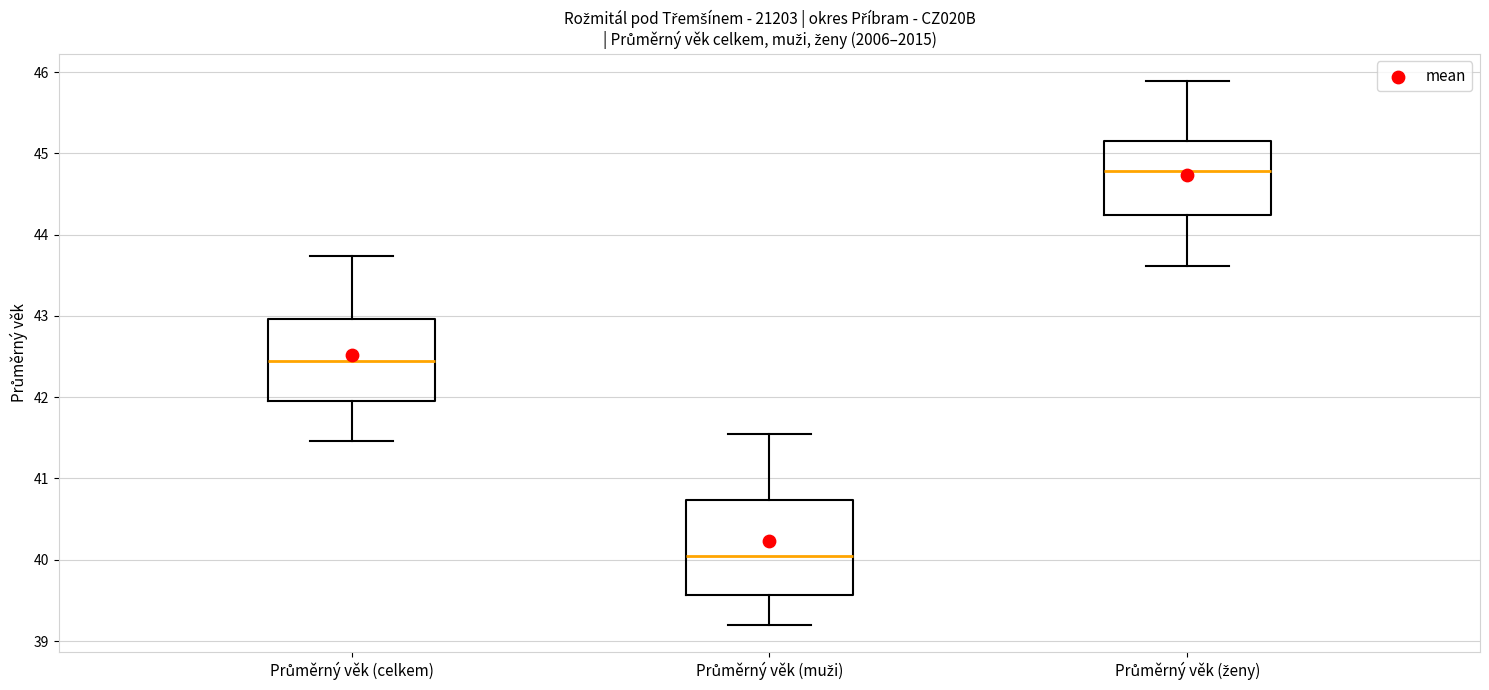

Which box has the highest median line?

Průměrný věk (ženy)